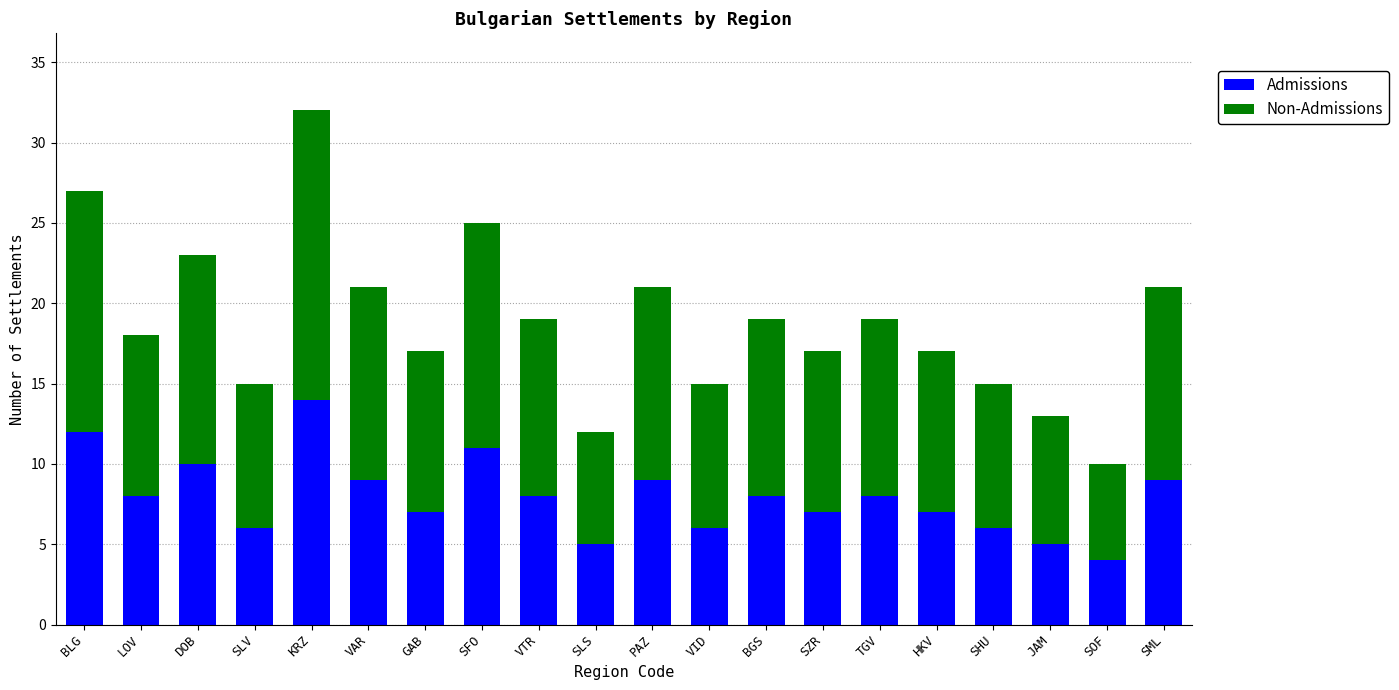

At which category is the sum across all series the highest?

KRZ